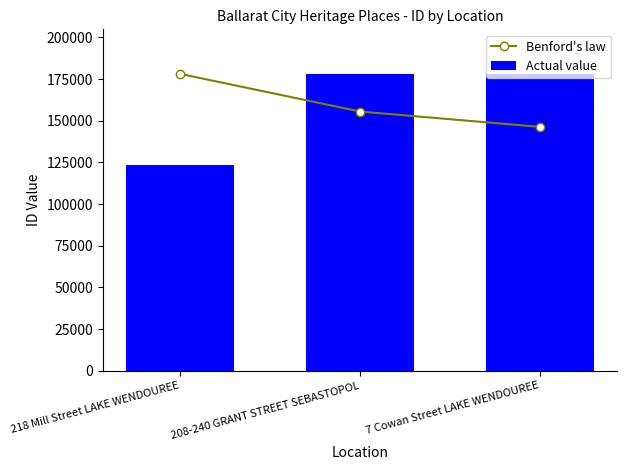

At which label is Actual value closest to 150886?

208-240 GRANT STREET SEBASTOPOL